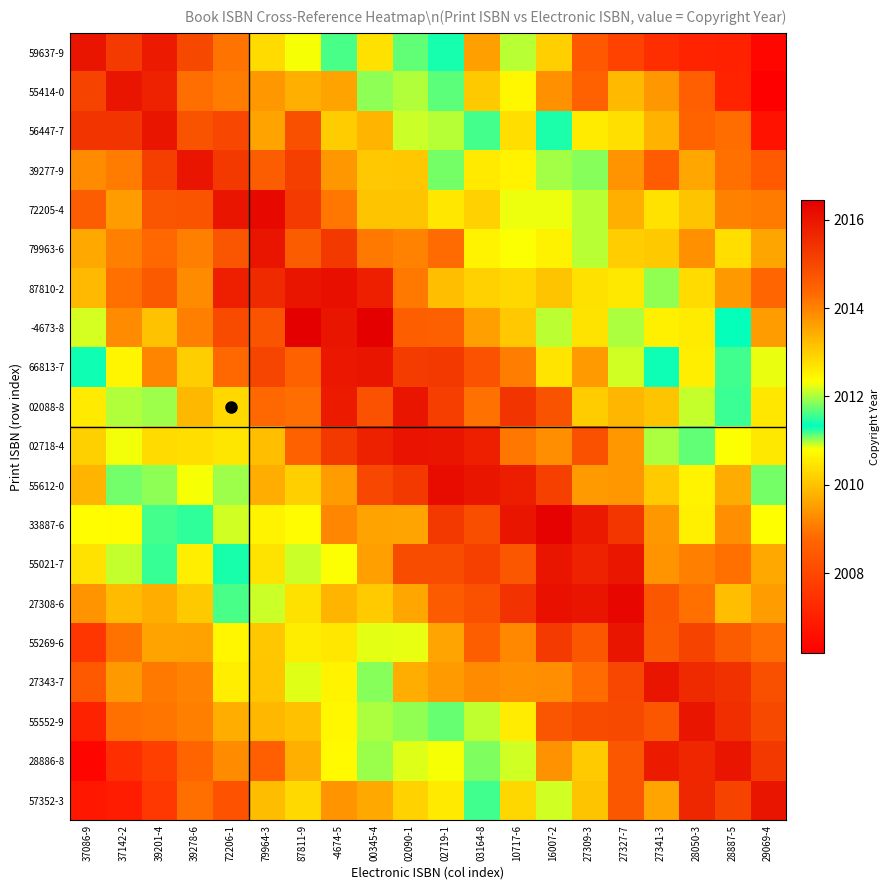

Which series changed the most between 39201-4 and 10717-6?

27308-6